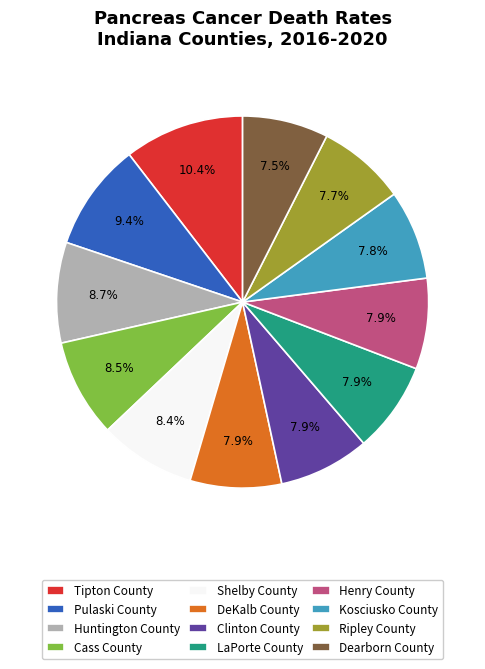

How many slices are in this pie chart?

12